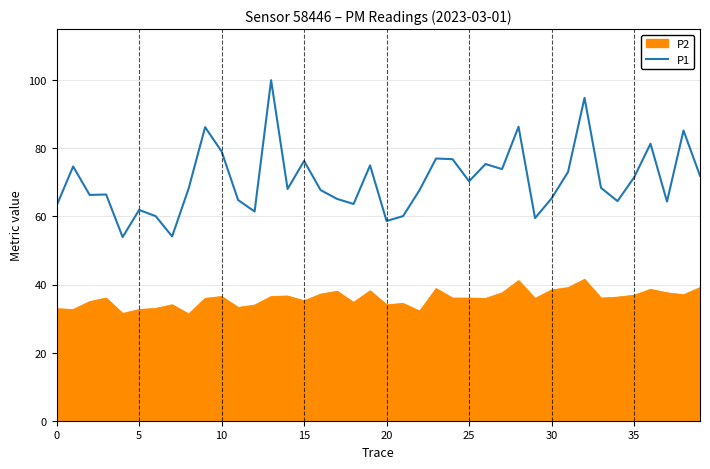

List the series in order of their overall mean, lowest first.

P2, P1